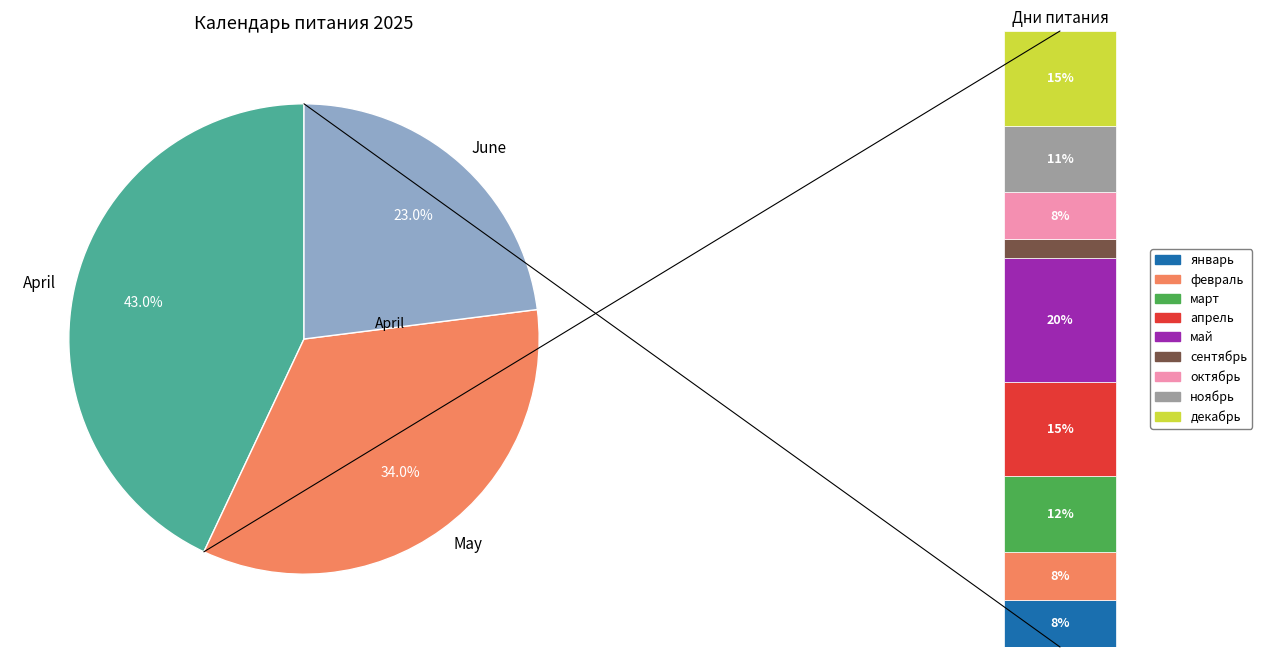

What percentage is NOT represented by октябрь?

92.3%